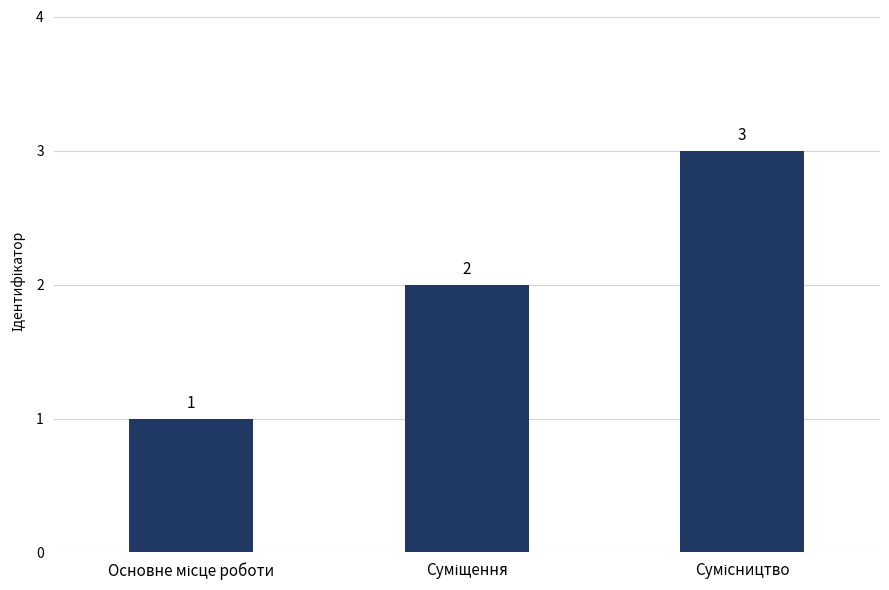

Count the number of categories in the chart.

3